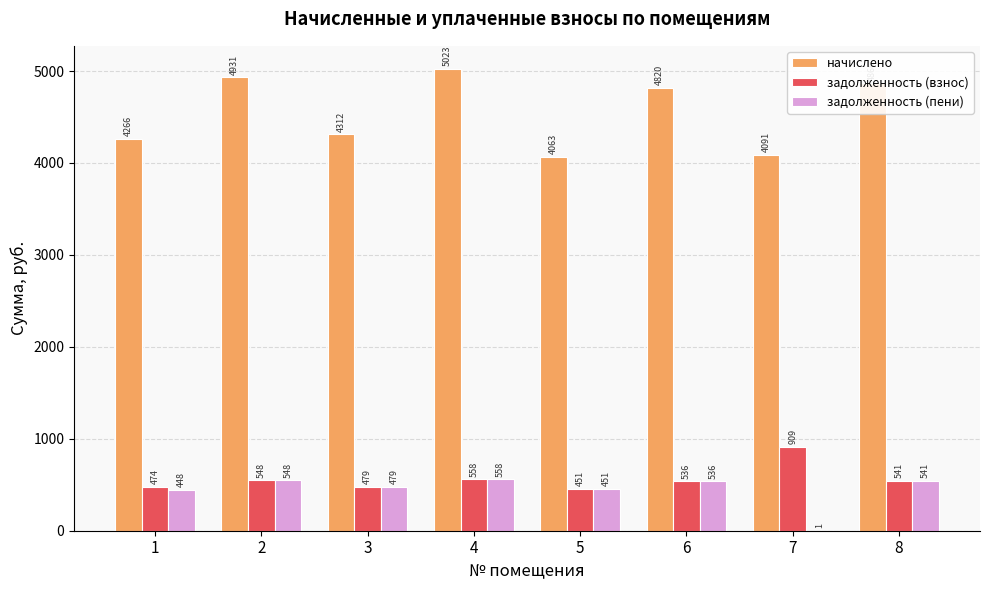

True or false: начислено has a value of 910.8 at 5.

False